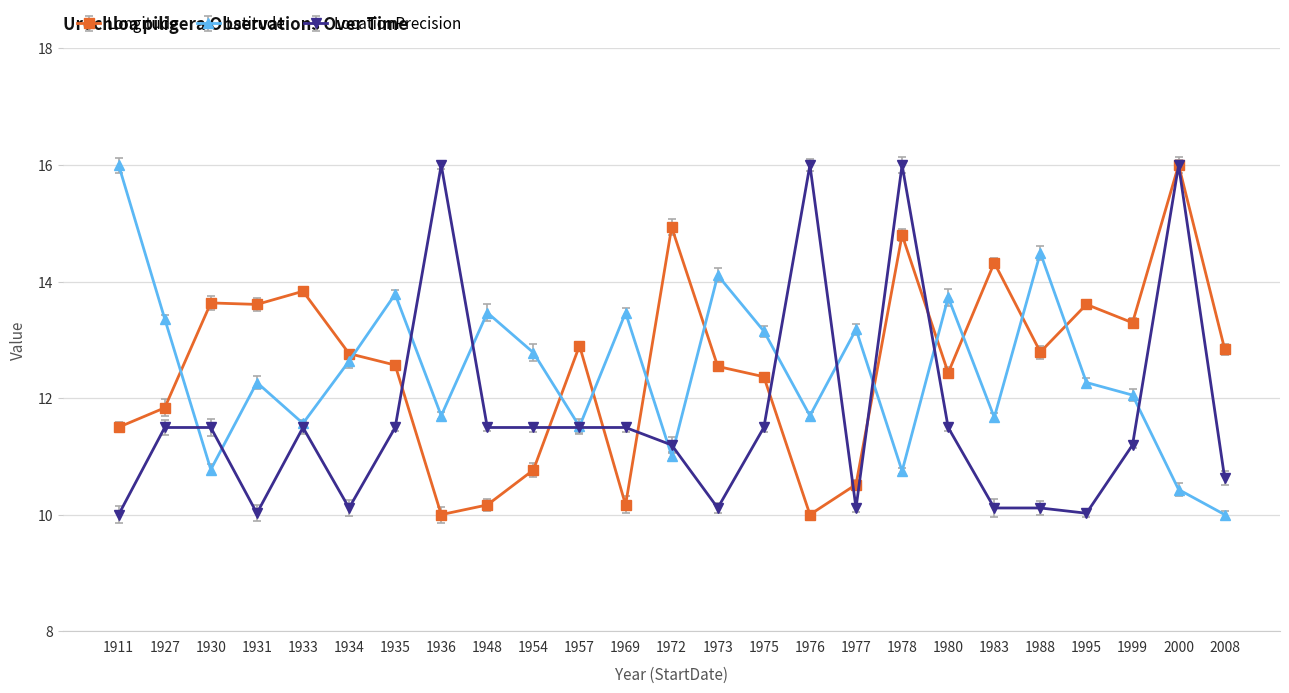

How many lines are shown in the chart?

3